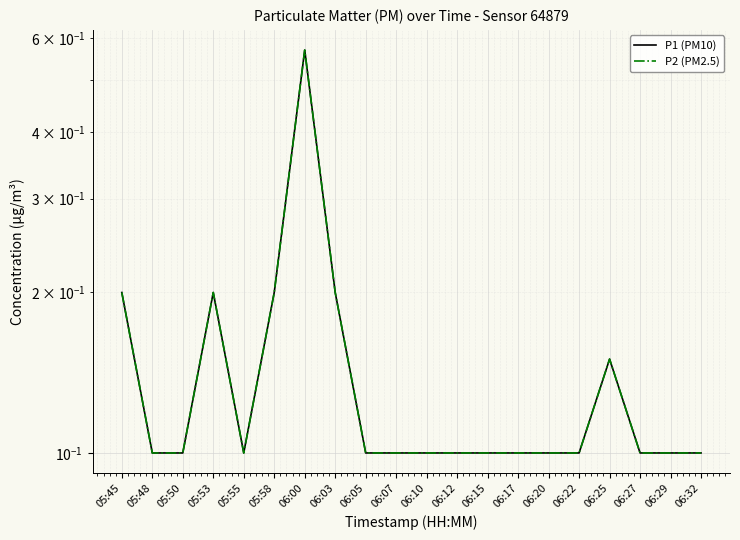

True or false: P2 (PM2.5) and P1 (PM10) intersect in this chart.

False